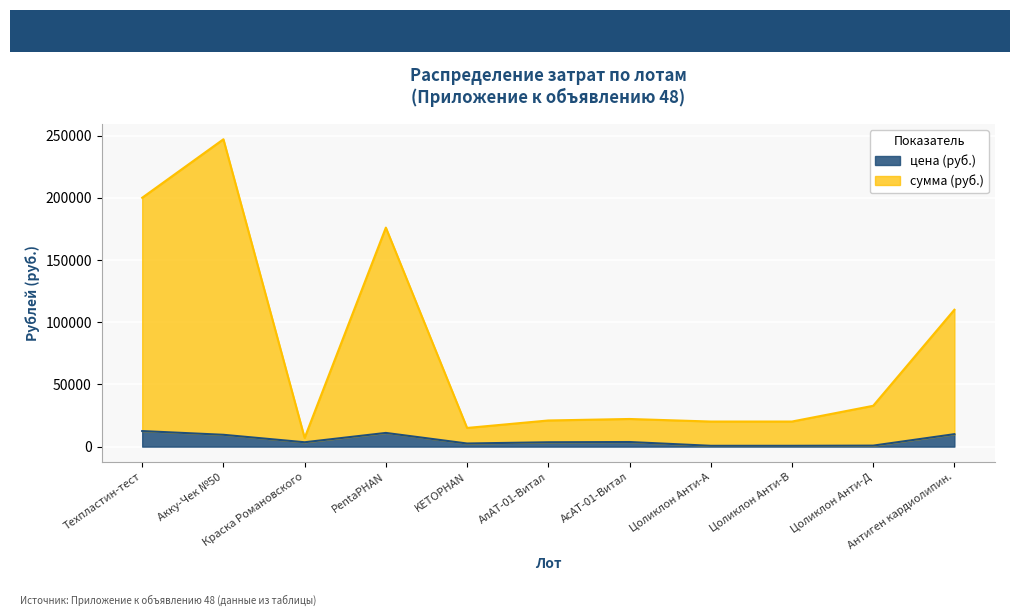

At how many categories does at least one series exceed 96315?

4